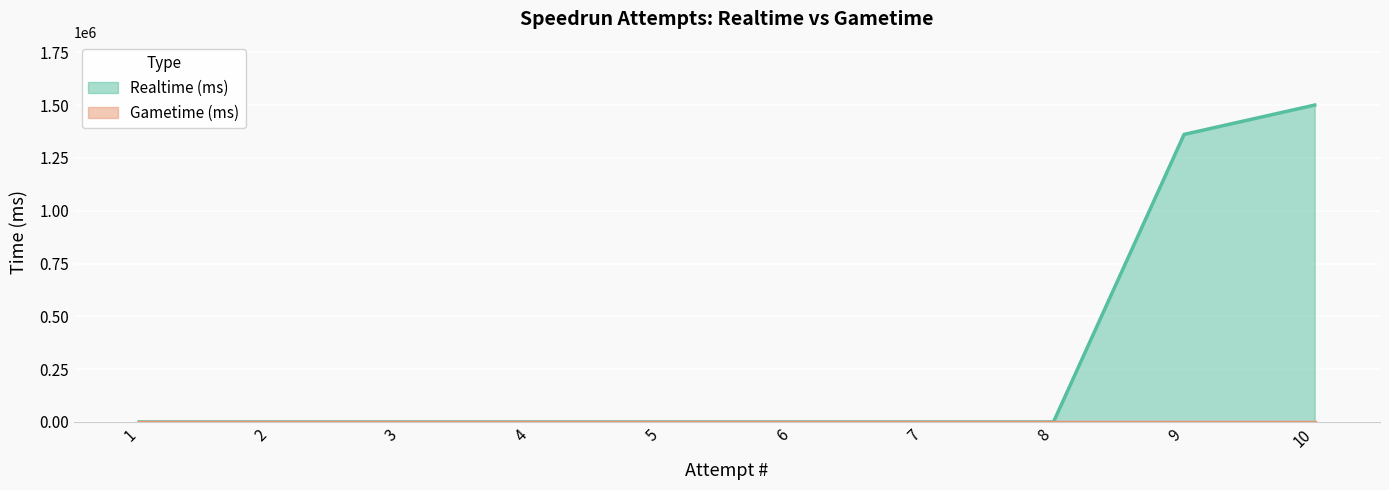

Does the chart display data point markers on the line(s)?

No